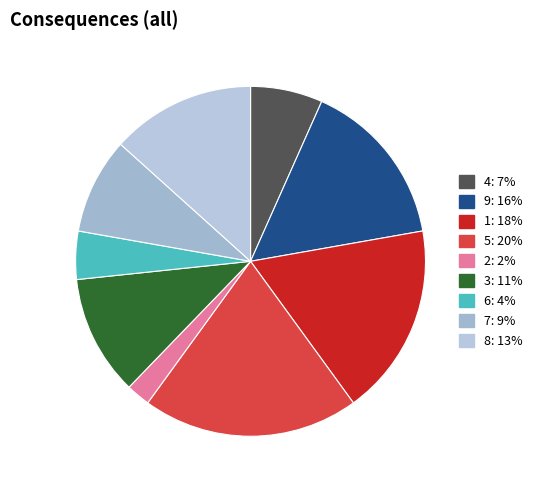

How many segments does this pie chart have?

9